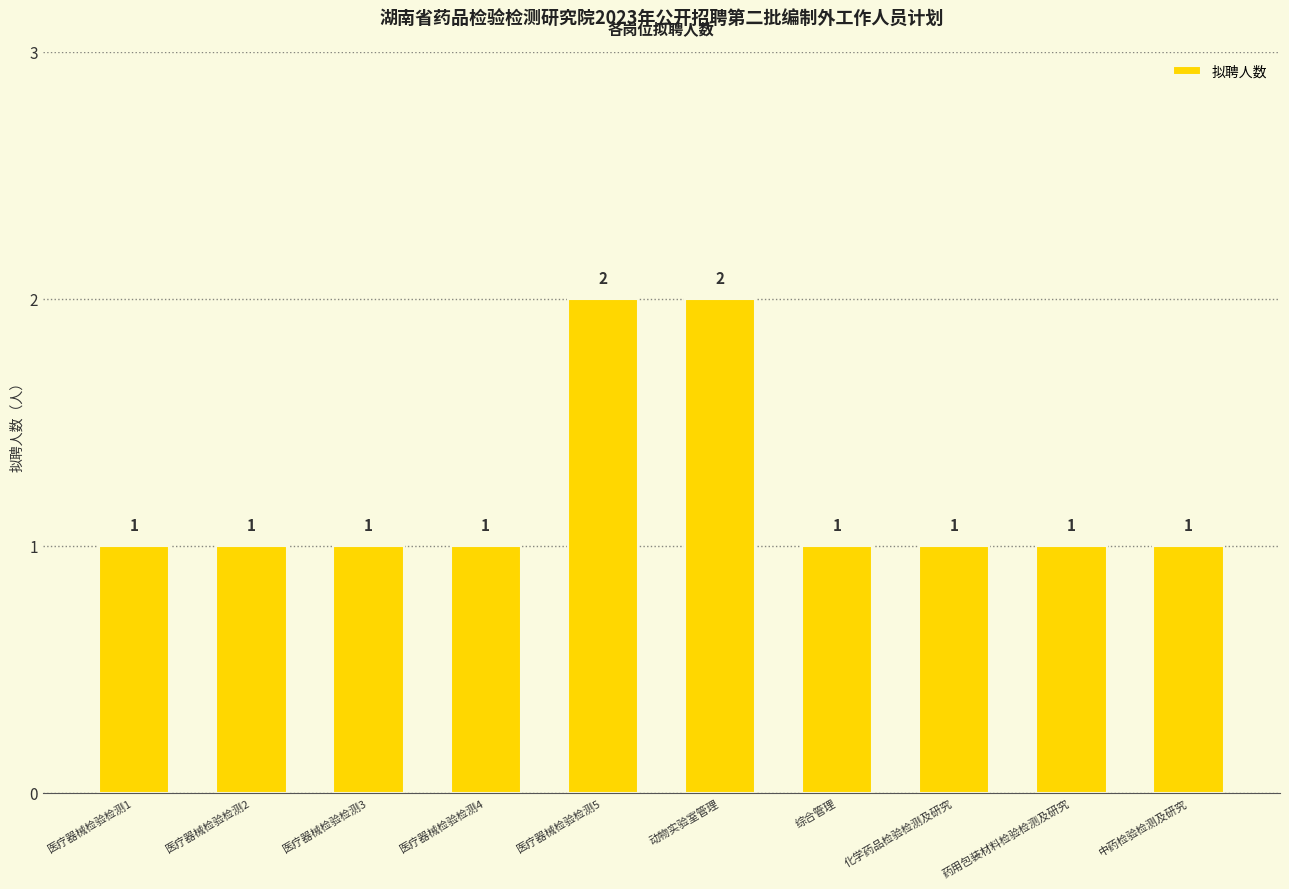

Approximately how many times larger is the value at 医疗器械检验检测2 compared to 药用包装材料检验检测及研究?

1.0